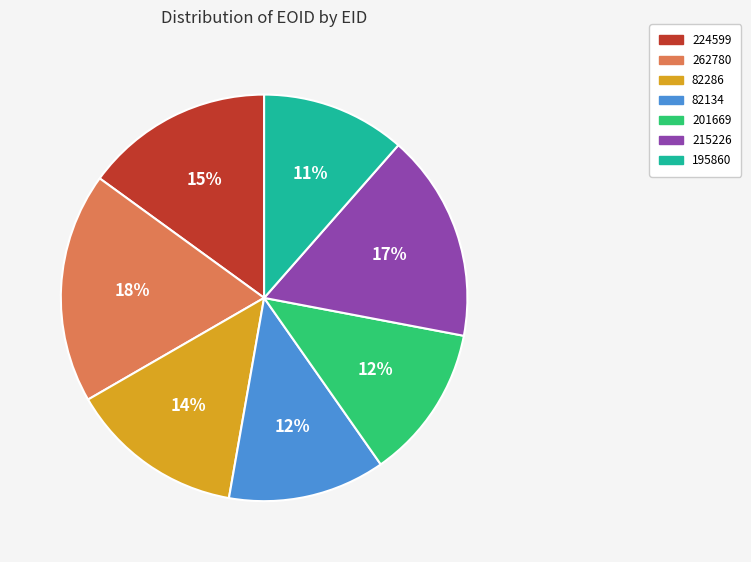

To the nearest percent, what is the difference between the 195860 and 82134 slice percentages?

1%